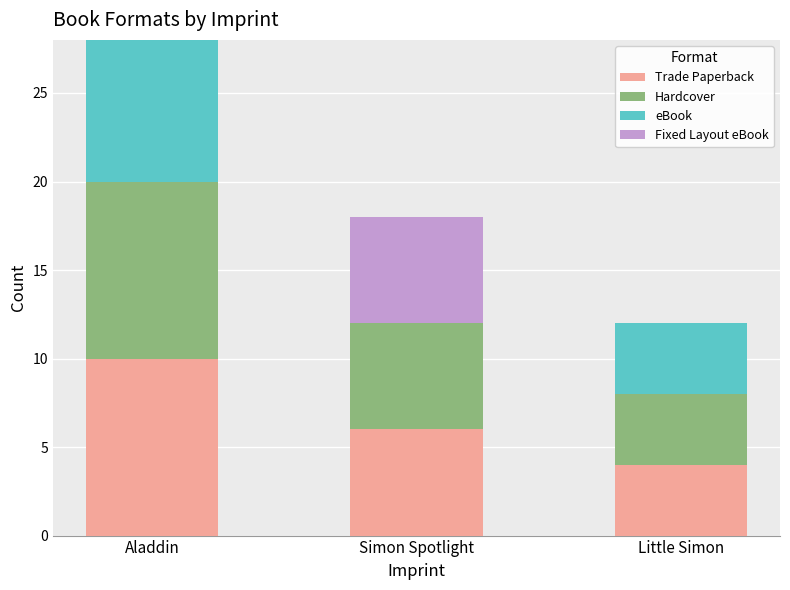

What is the average value of the Trade Paperback series?

7